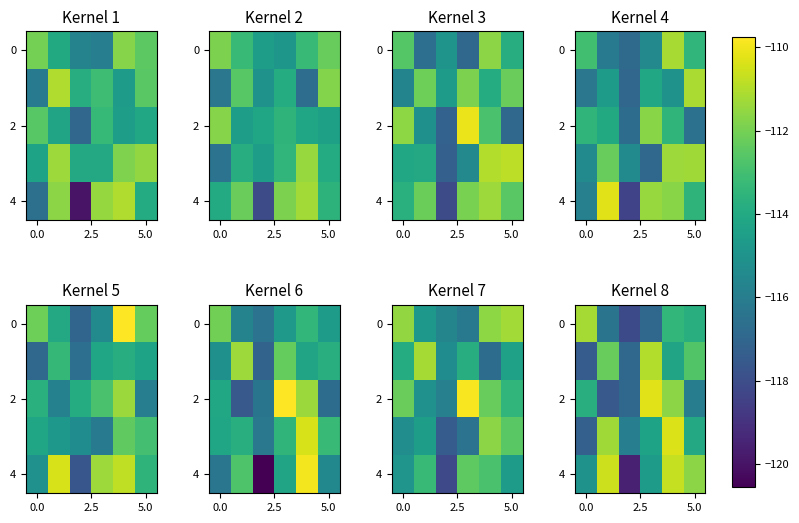

Which has a higher value, 4 or 3?

4